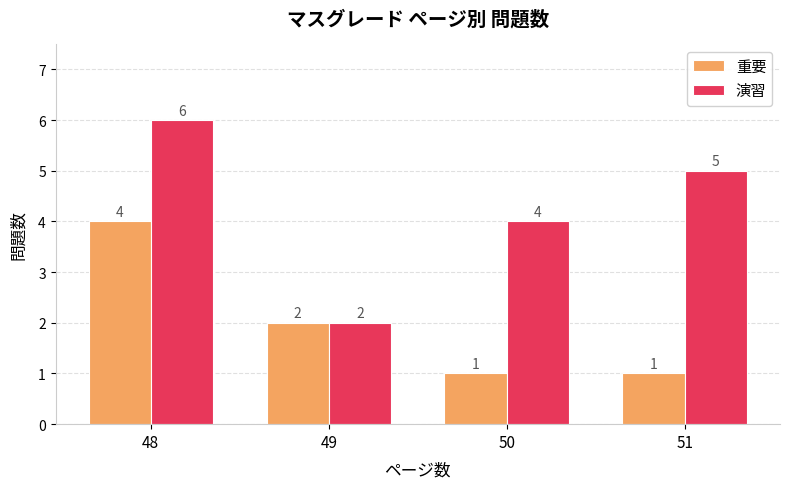

Rank the series at 48 from lowest to highest value.

重要, 演習